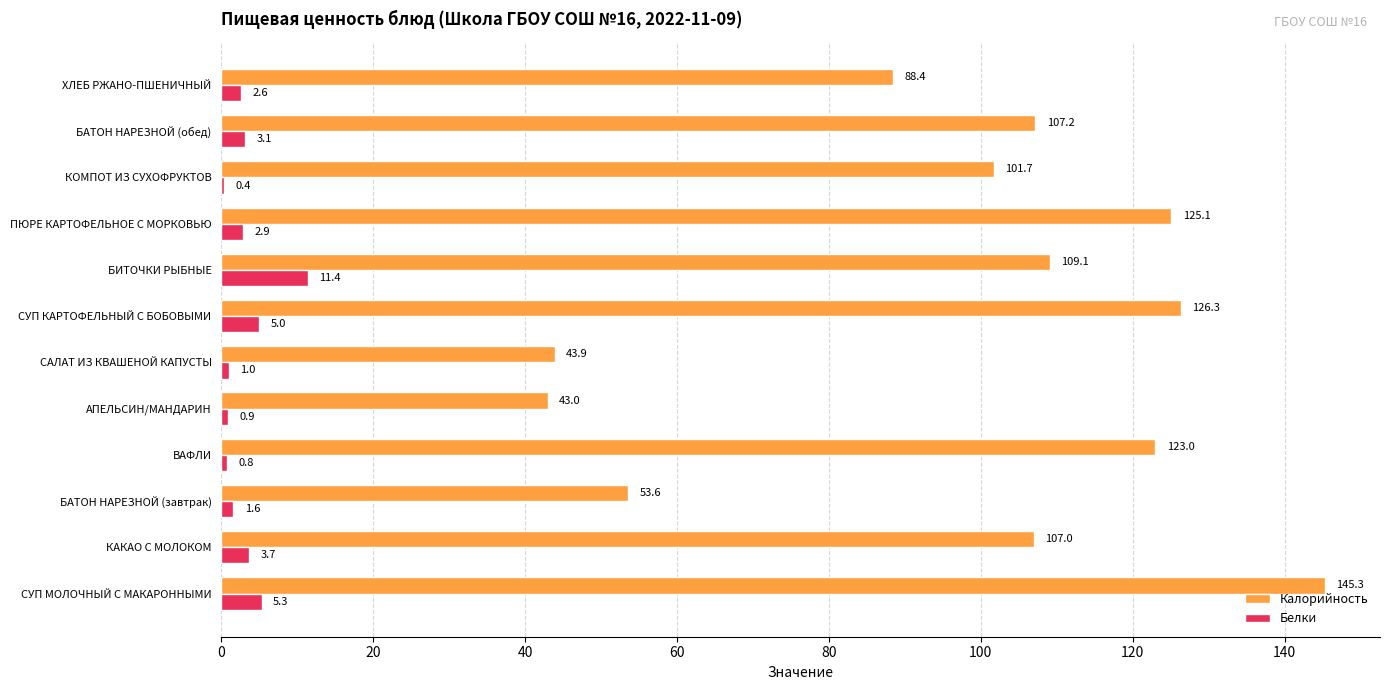

What is the highest value of the Белки series?

11.4